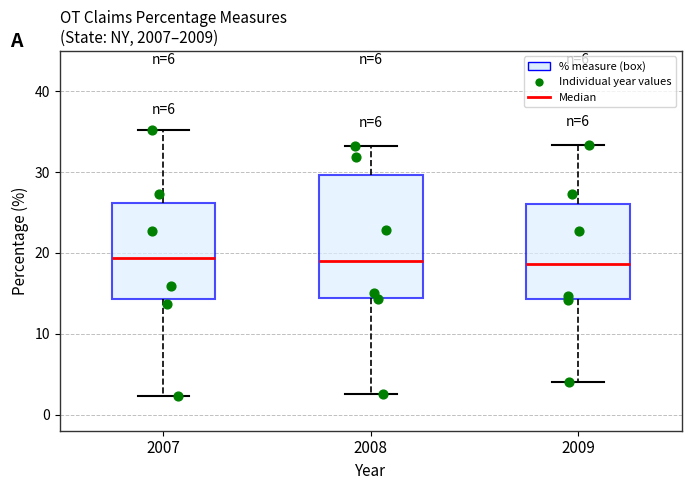

Which box is the tallest, from its lower edge to its upper edge?

2008